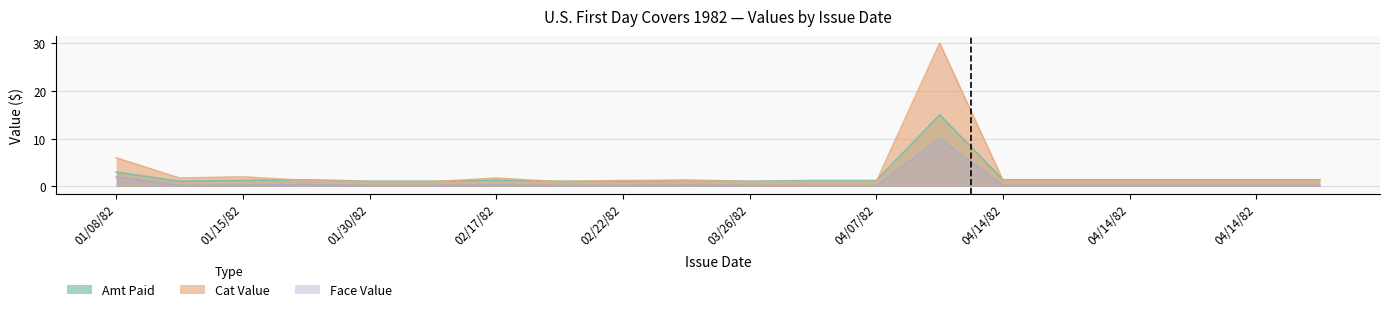

How many lines are shown in the chart?

3